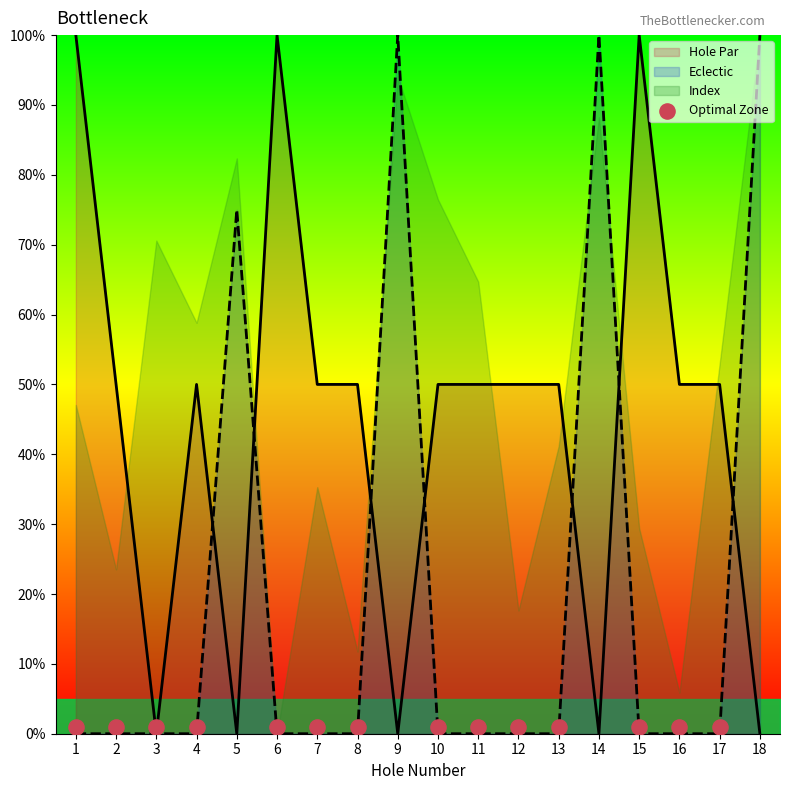

At which category is the sum across all series the highest?

1